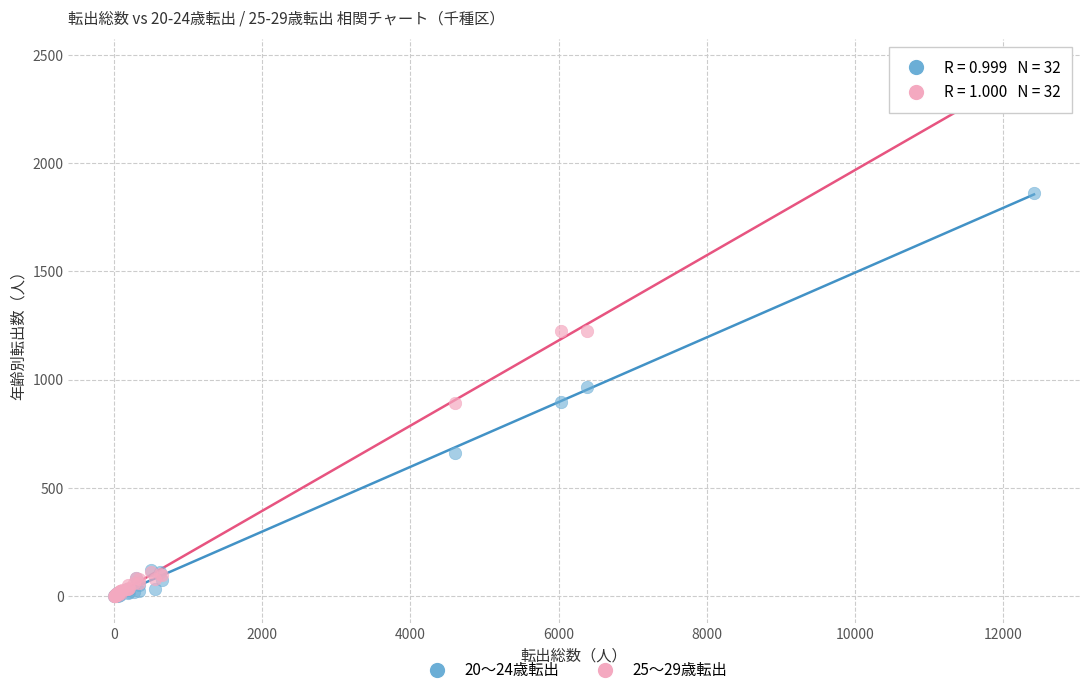

Which series has the largest Y range (max minus min)?

25〜29歳転出